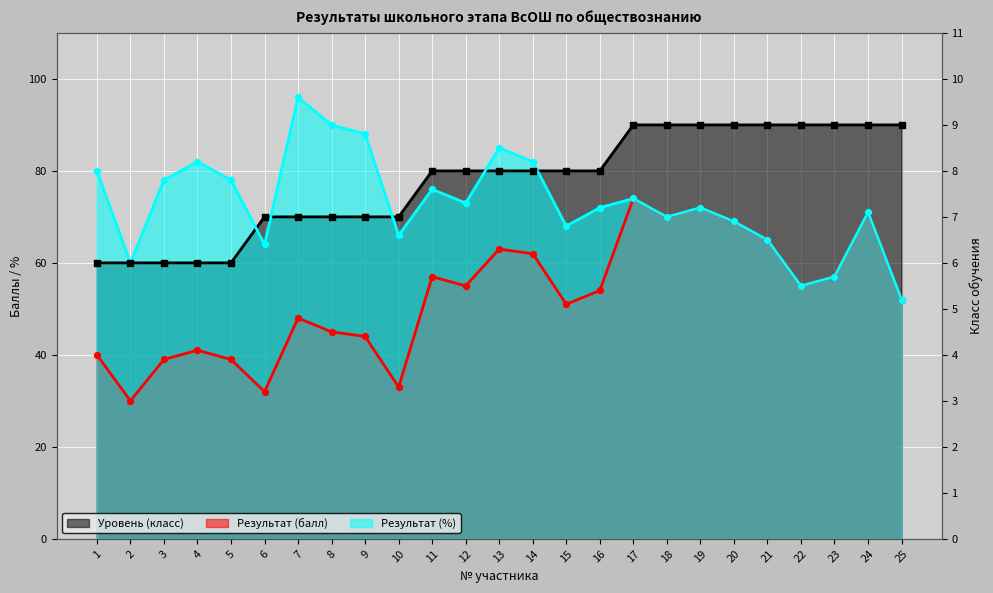

Which series has the largest total across all categories?

Уровень (класс)